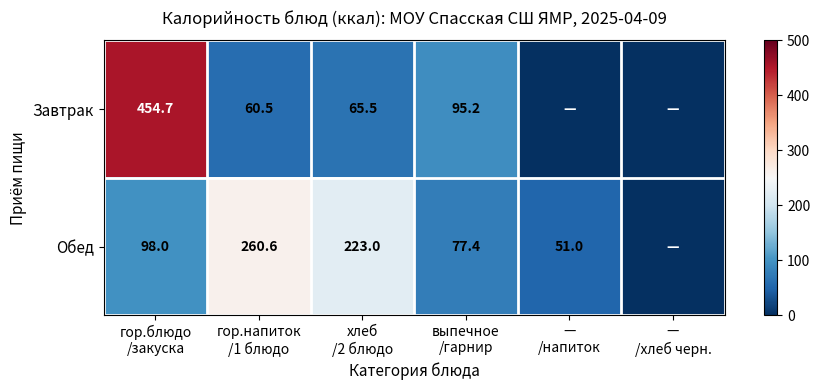

Read the Обед value at выпечное /гарнир.

77.4